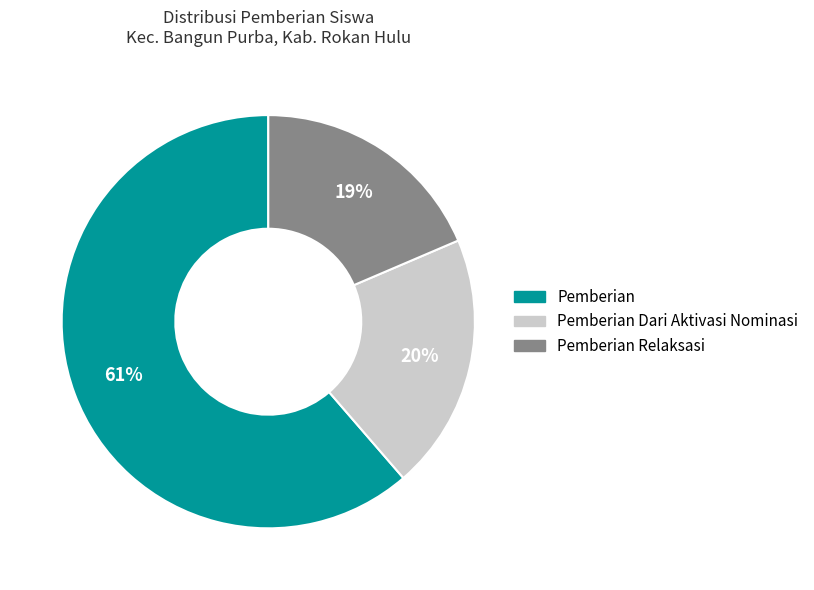

To the nearest percent, what is the average slice percentage?

33%